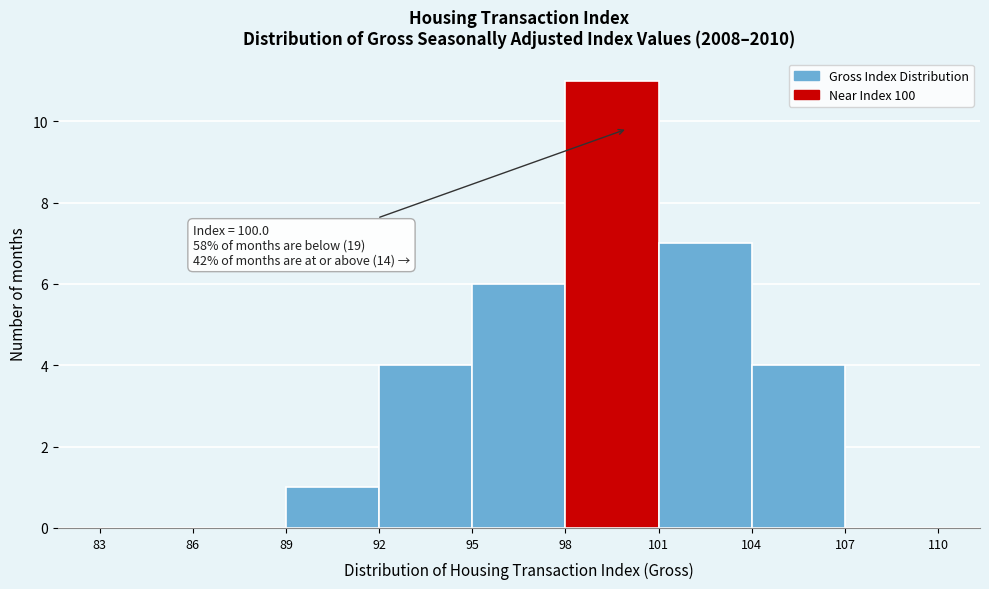

Over which range of the x-axis is the bar tallest?

98 to 101